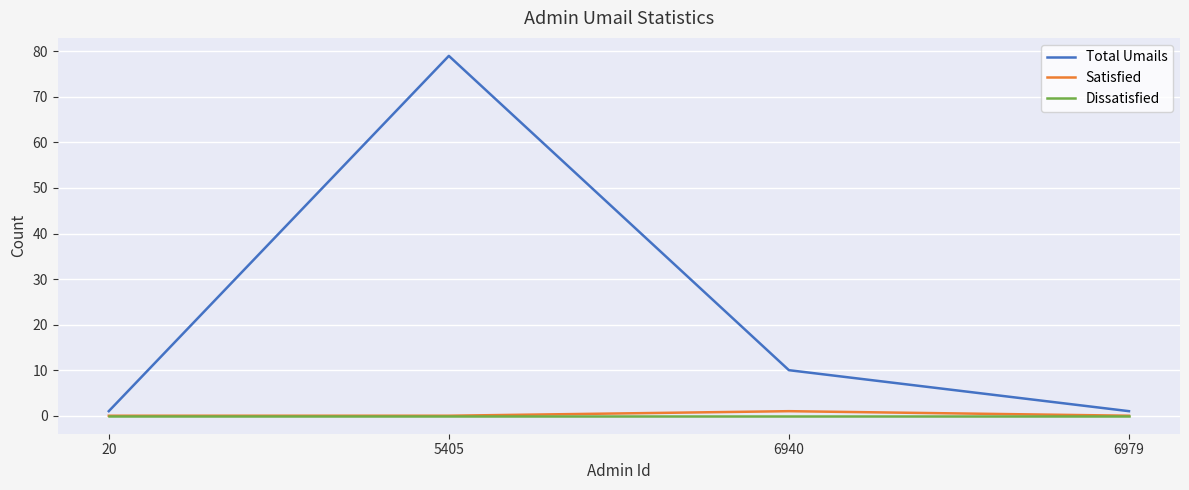

Which series has the largest total across all categories?

Total Umails